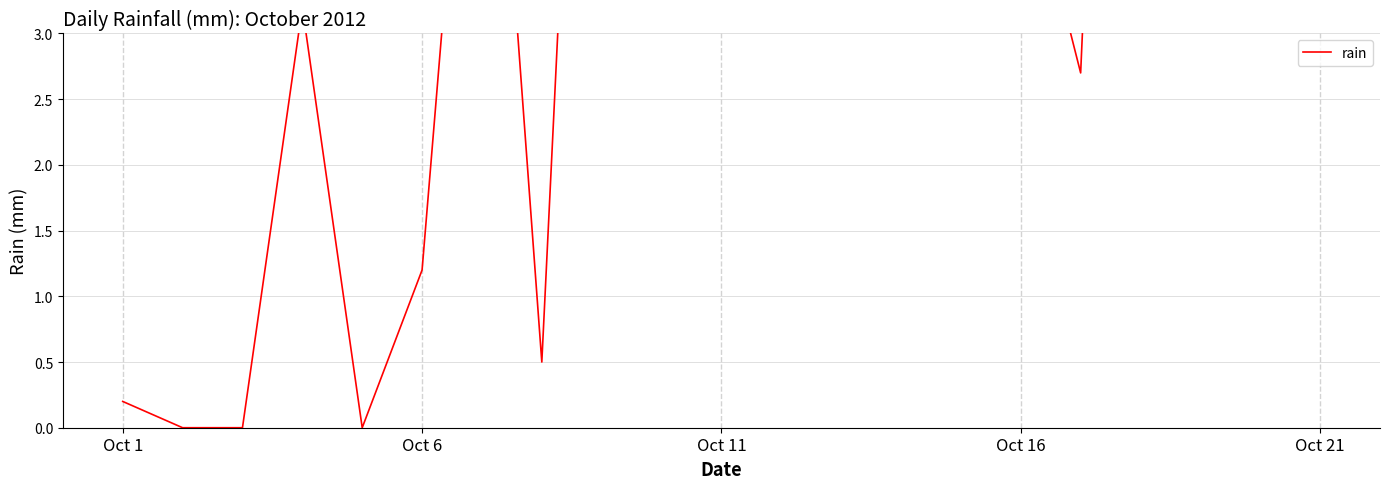

What is the greatest value displayed?

13.0